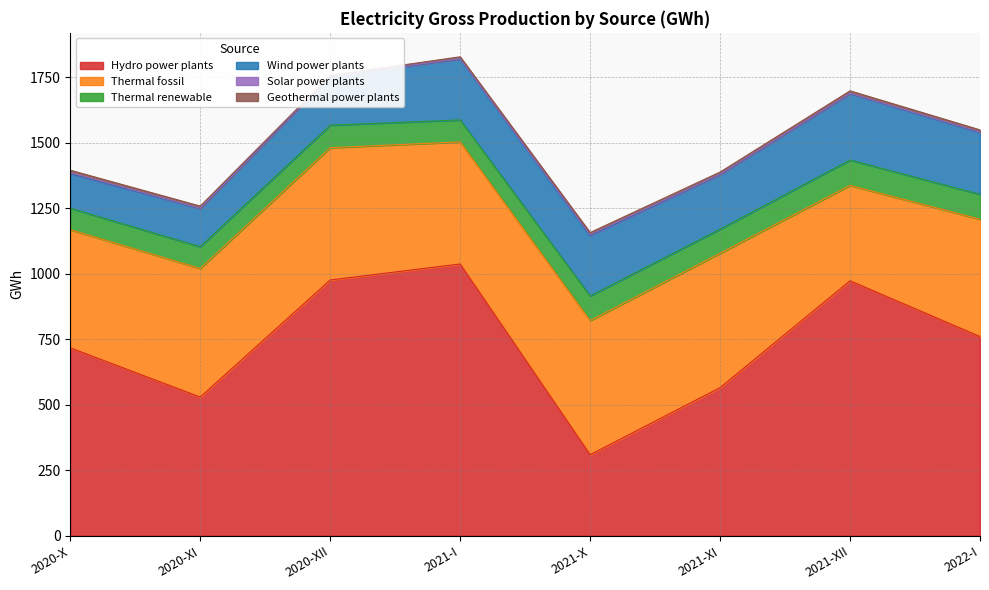

At which category does Thermal fossil reach its first local peak?

2020-XII